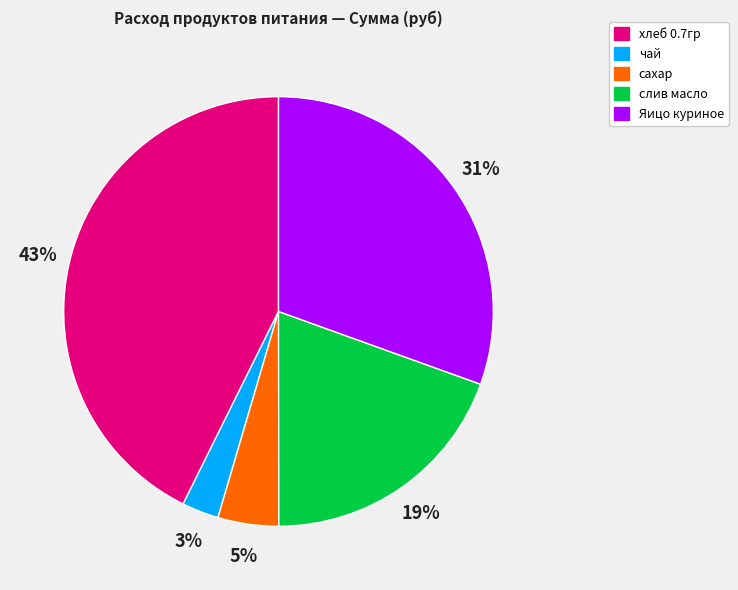

Rank the categories by value from highest to lowest.

хлеб 0.7гр, Яицо куриное, слив масло, сахар, чай